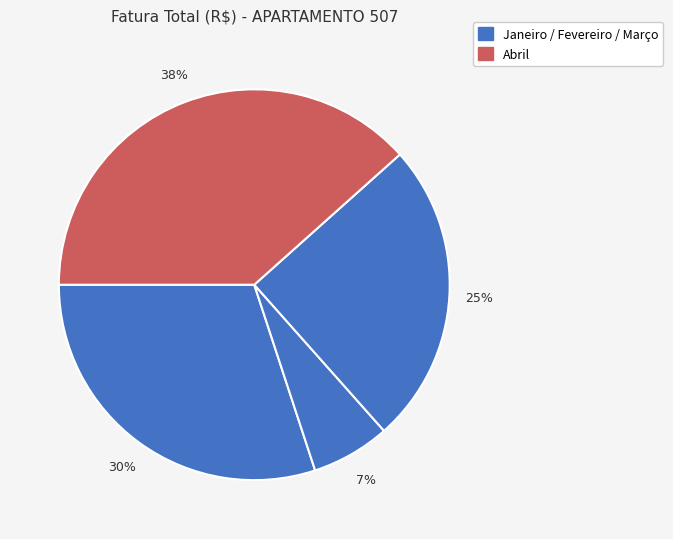

Count the number of slices in the pie.

4